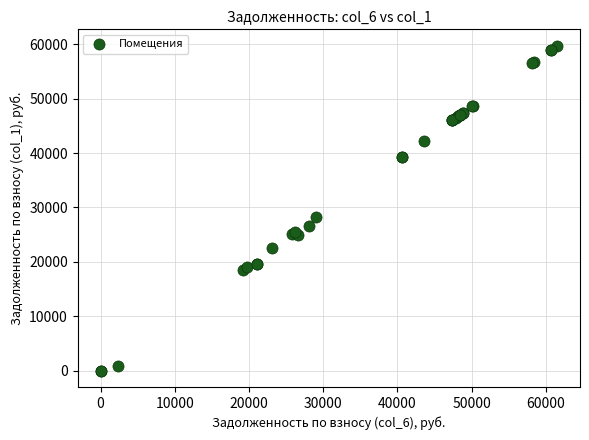

What Y value in the scatter plot is closest to 29867?

28177.2